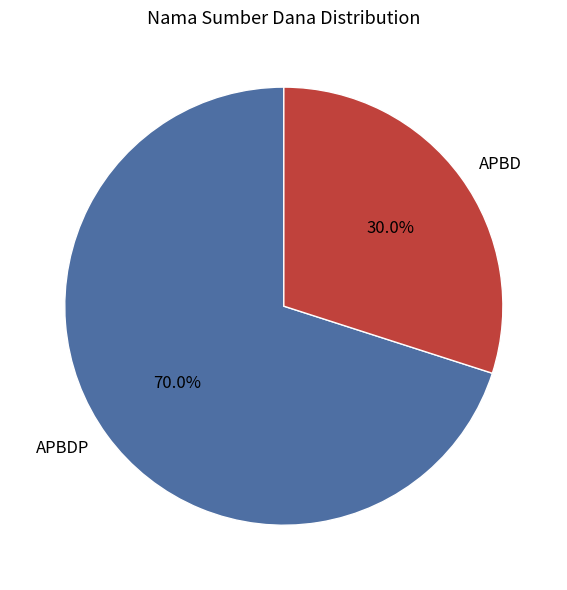

Is there any slice that represents more than half of the pie?

Yes